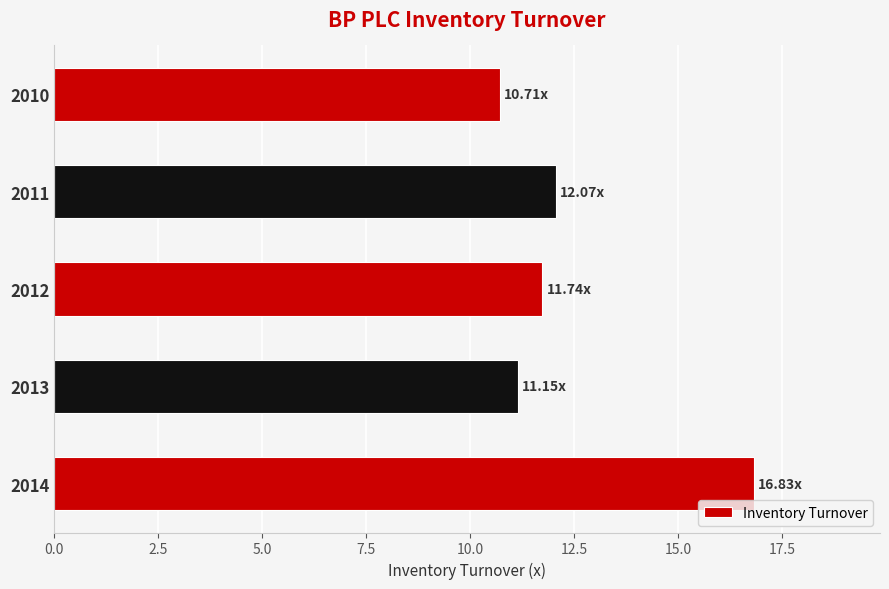

At which label is the value closest to 13?

2011